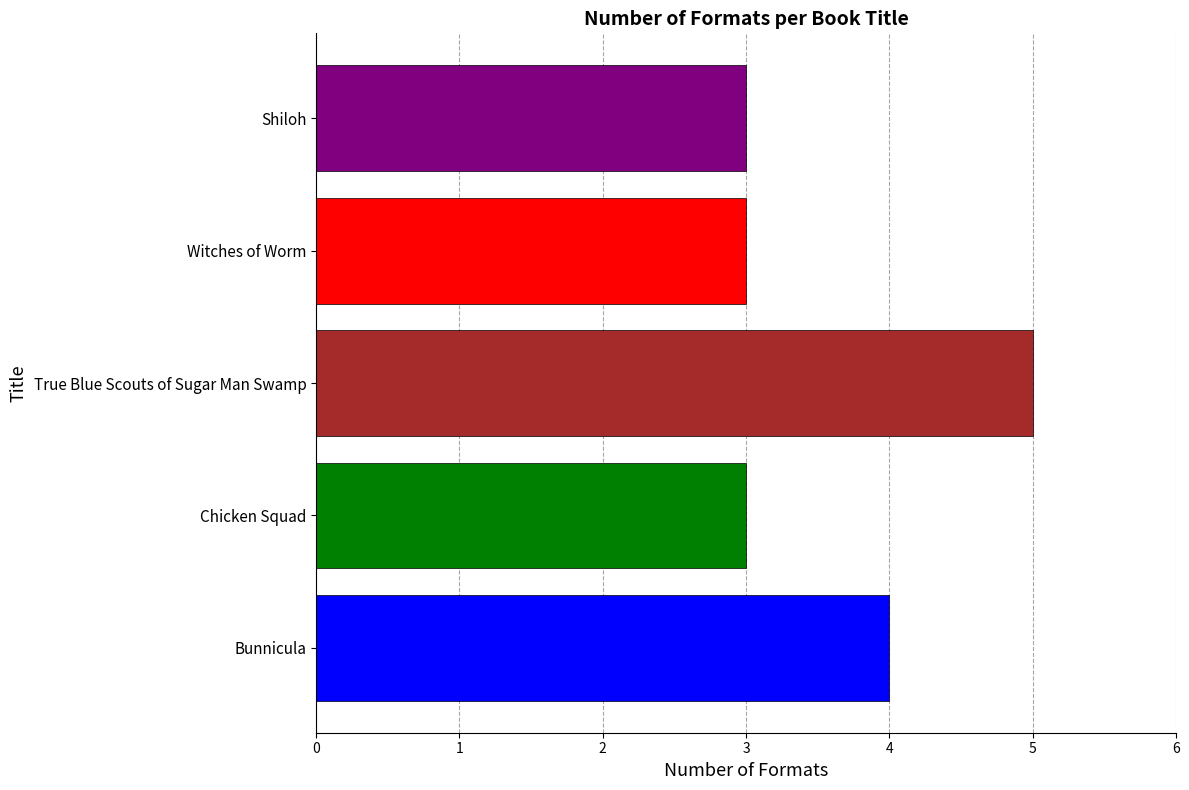

Reading bottom to top, list all the values displayed in this chart.

4	3	5	3	3